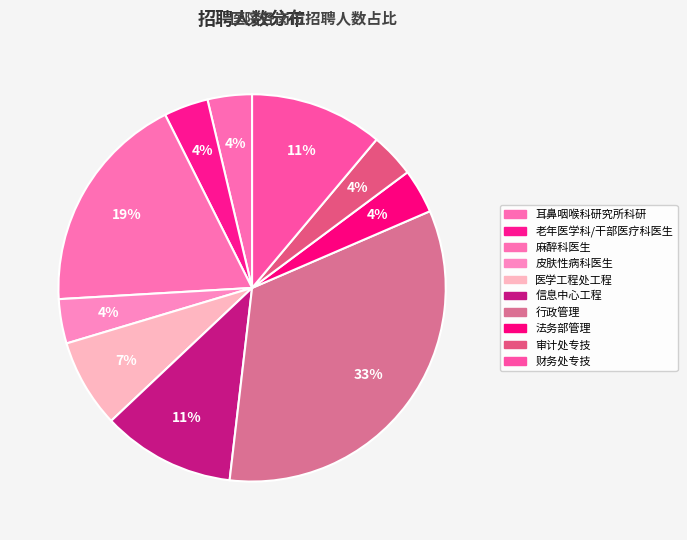

Does any single category account for the majority?

No